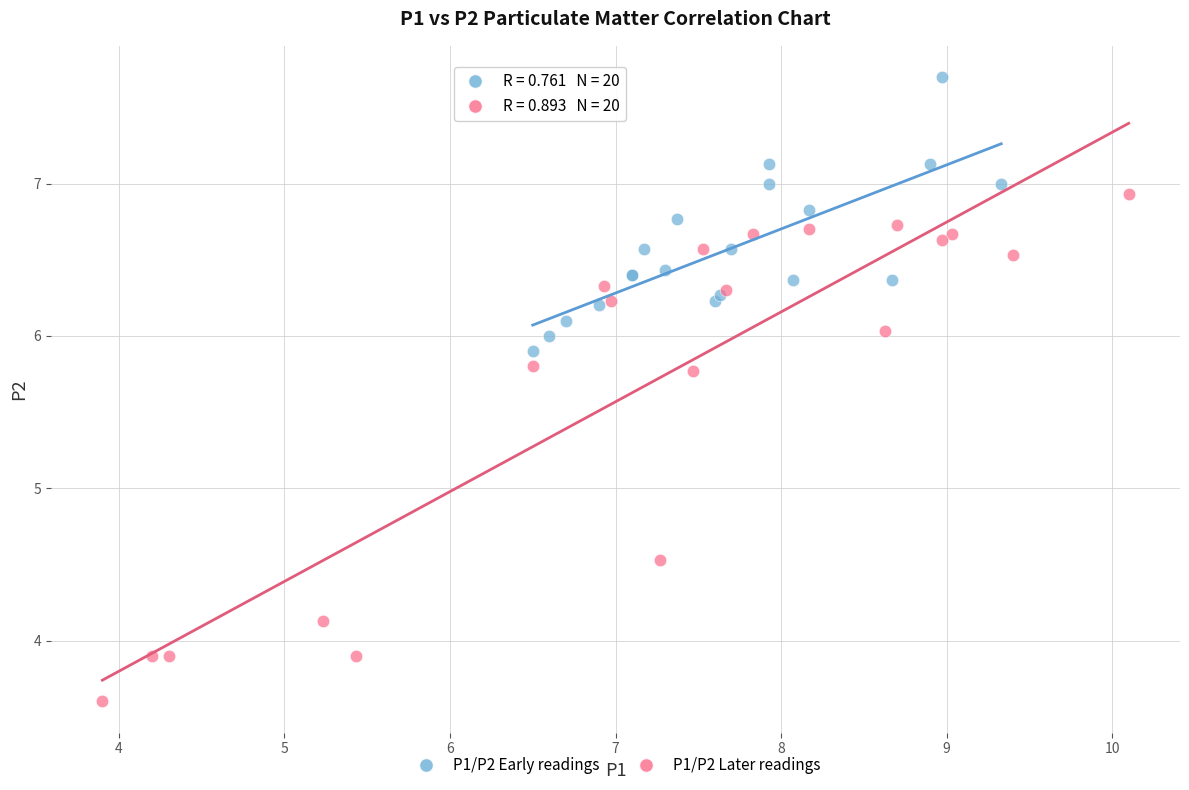

Which series has the largest Y range (max minus min)?

P1/P2 Later readings